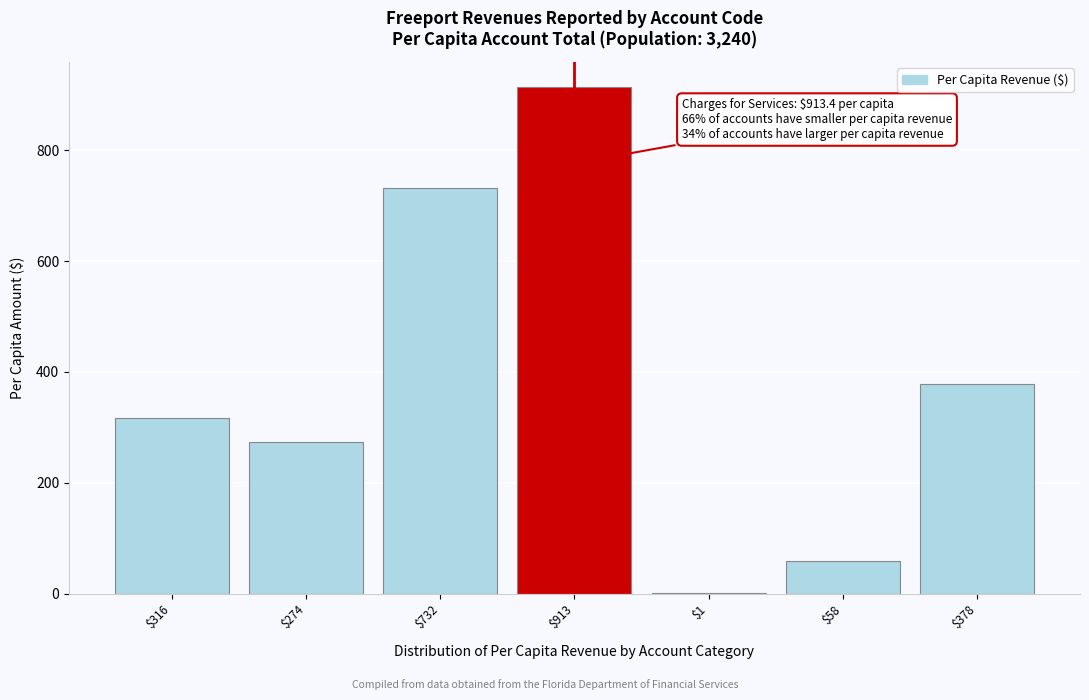

Which label corresponds to the largest value in the chart?

$913